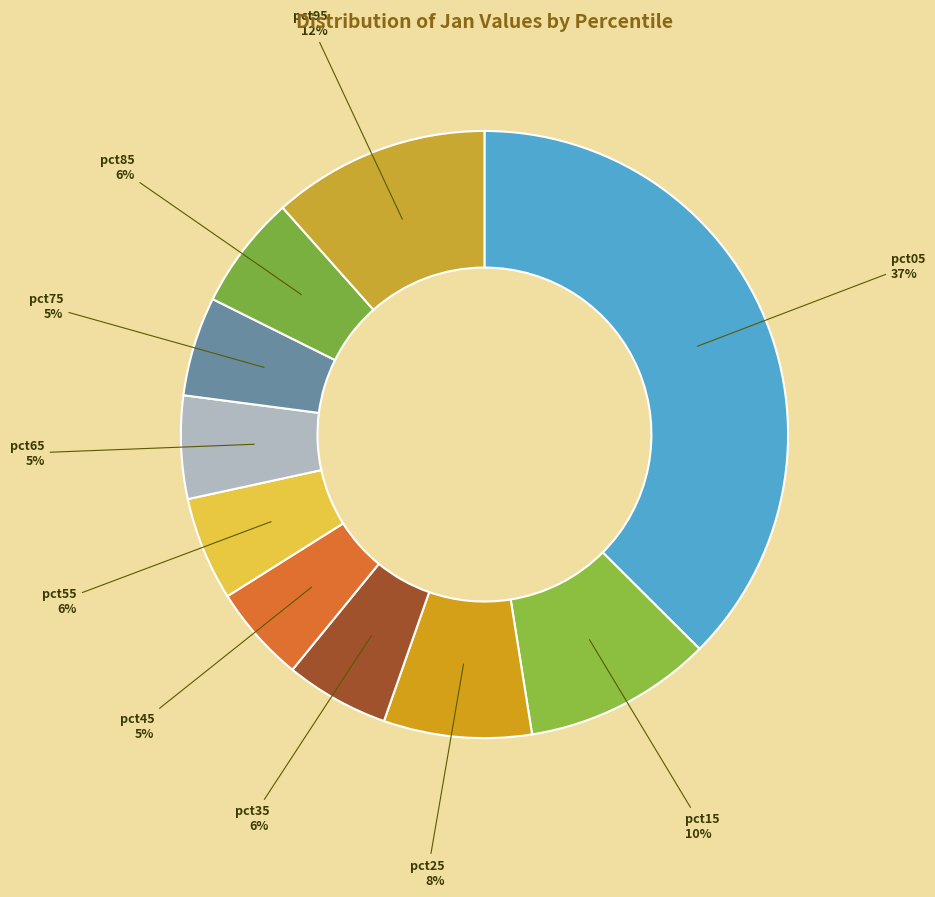

To the nearest percent, what is the combined percentage of pct95 and pct15?

22%